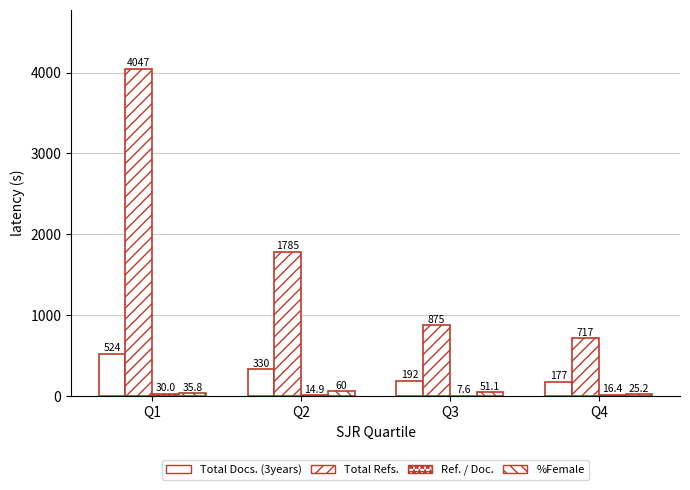

How many data points does each series have?

4